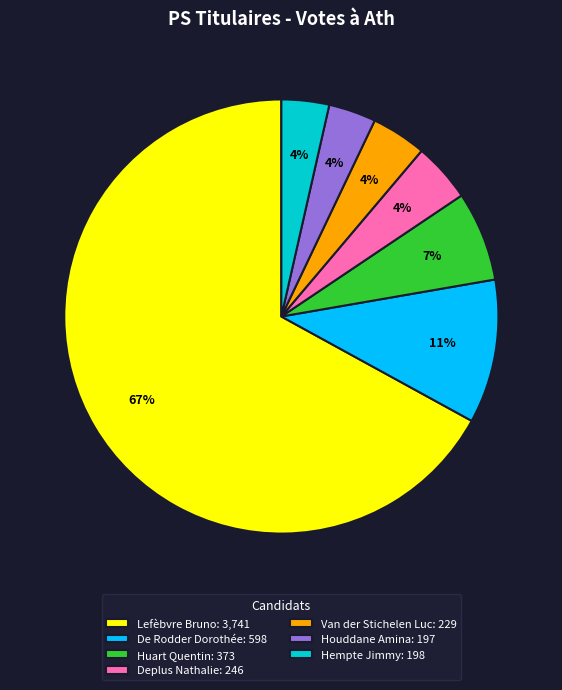

Combined, do Van der Stichelen Luc: 229 and Houddane Amina: 197 account for over 50%?

No